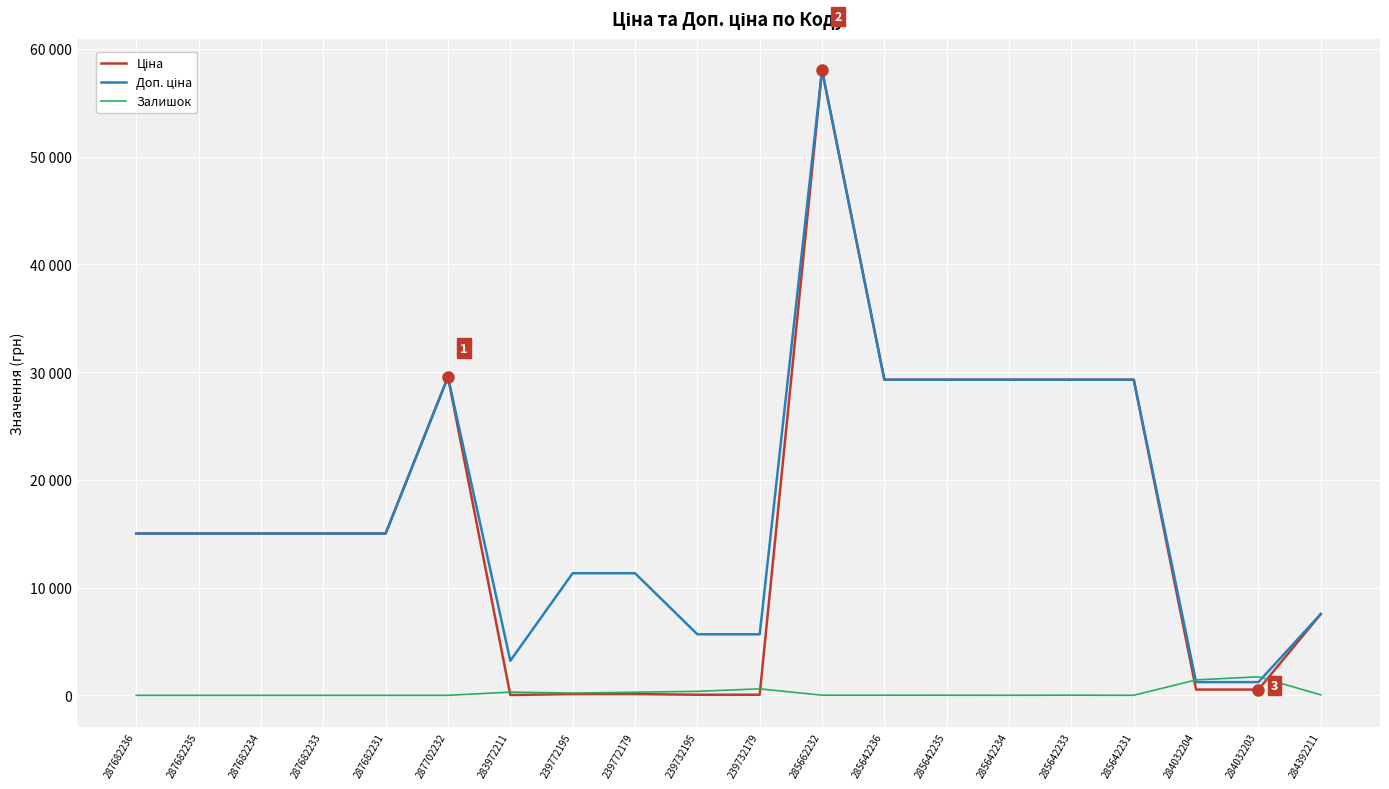

Is it true that Залишок equals 992.0 at 287682231?

False